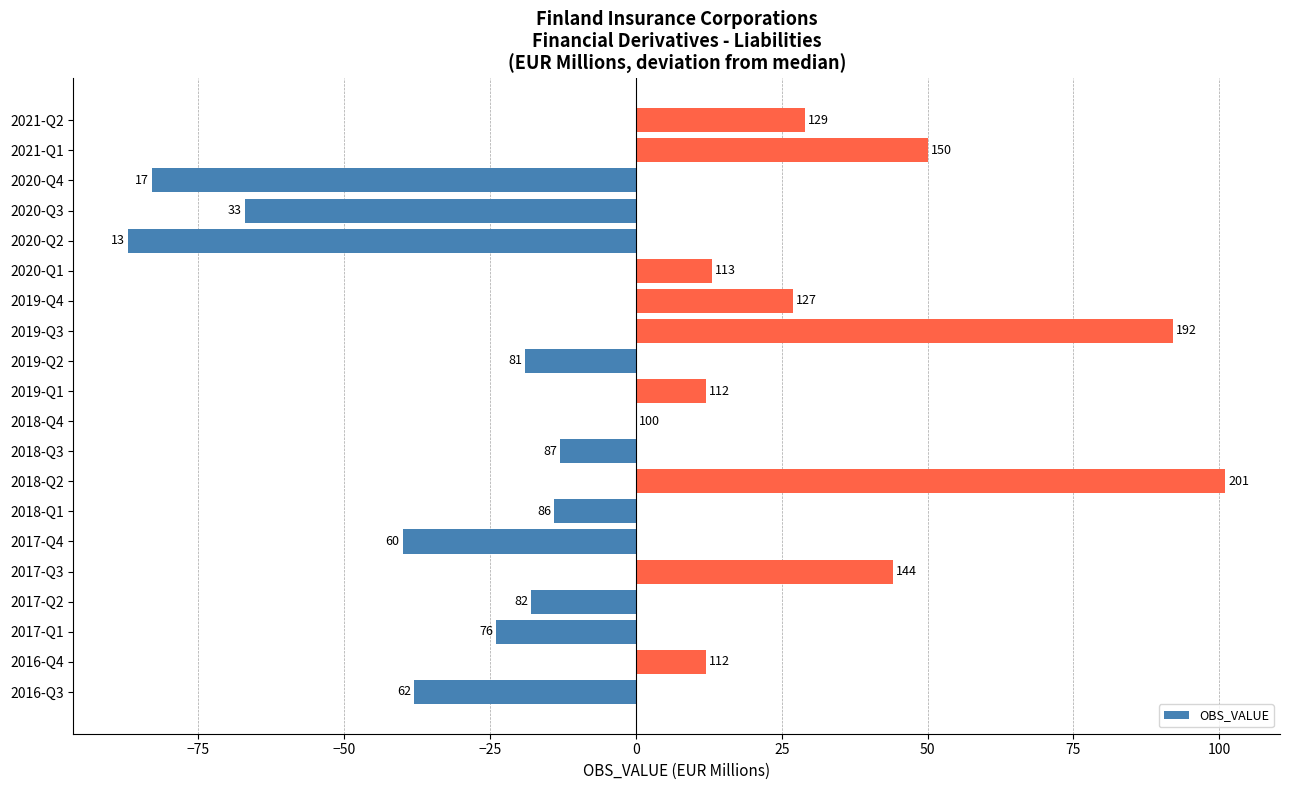

What is the minimum value shown in the chart?

-87